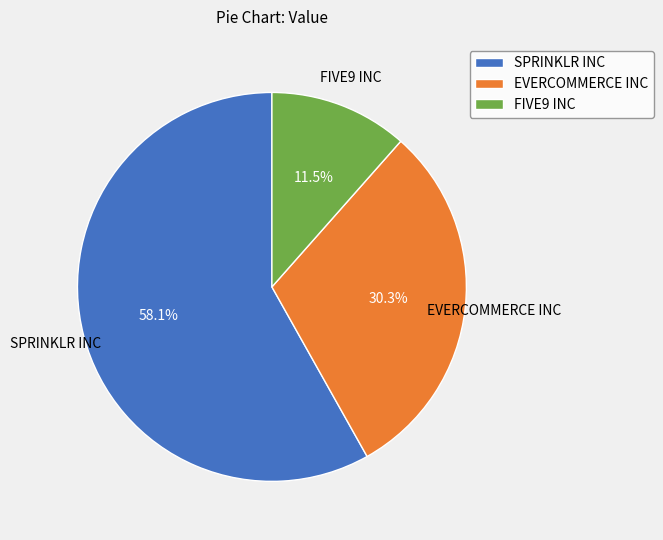

Which category accounts for the majority?

SPRINKLR INC